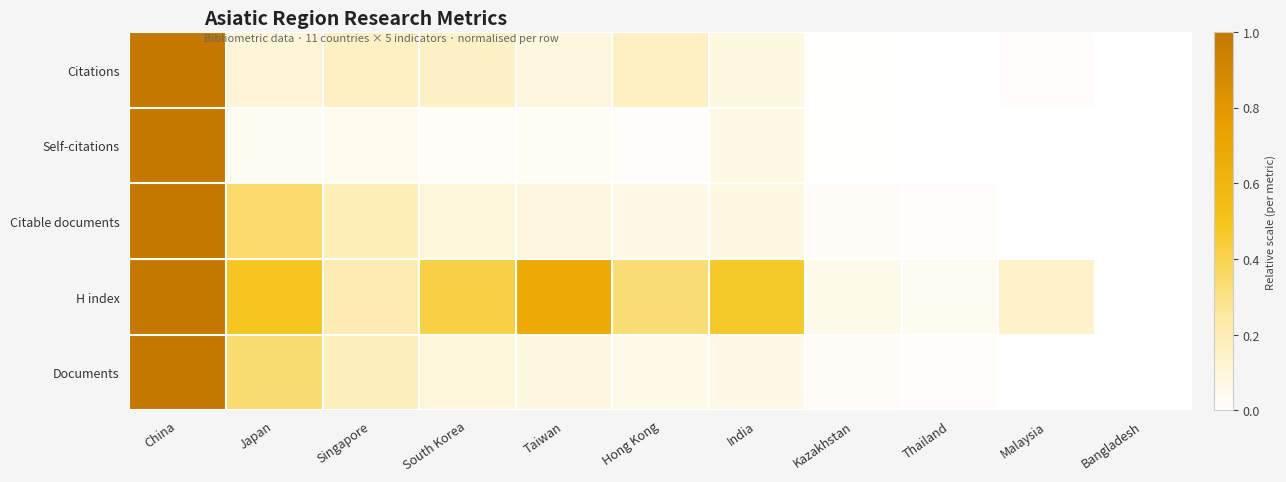

Rank the series by their maximum value, from lowest to highest.

Citations, Self-citations, Citable documents, H index, Documents